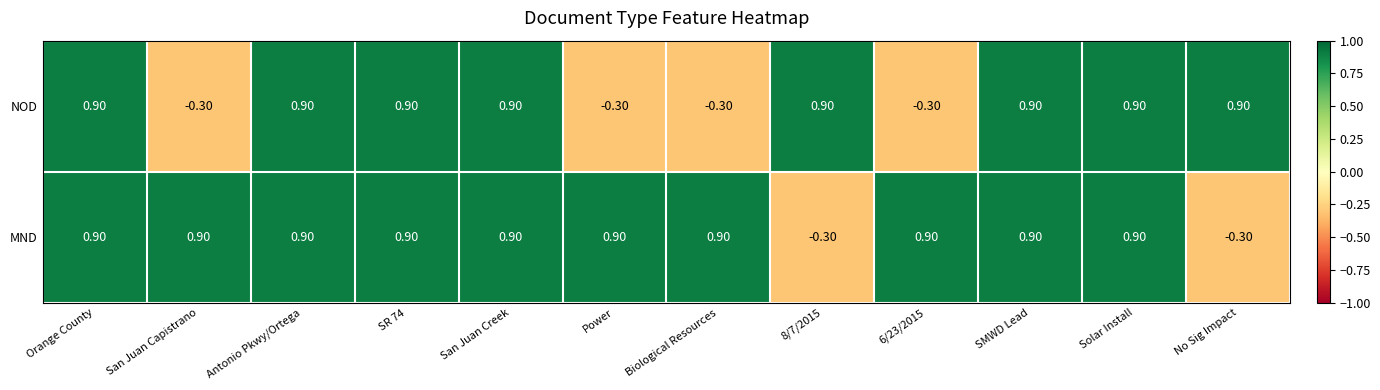

Rank the series at 8/7/2015 from lowest to highest value.

MND, NOD